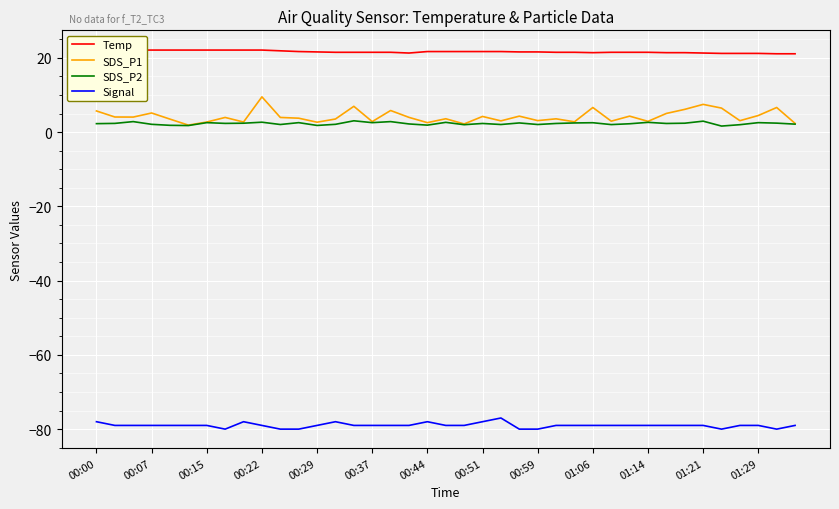

True or false: Signal has a value of -79.0 at 00:29.

True